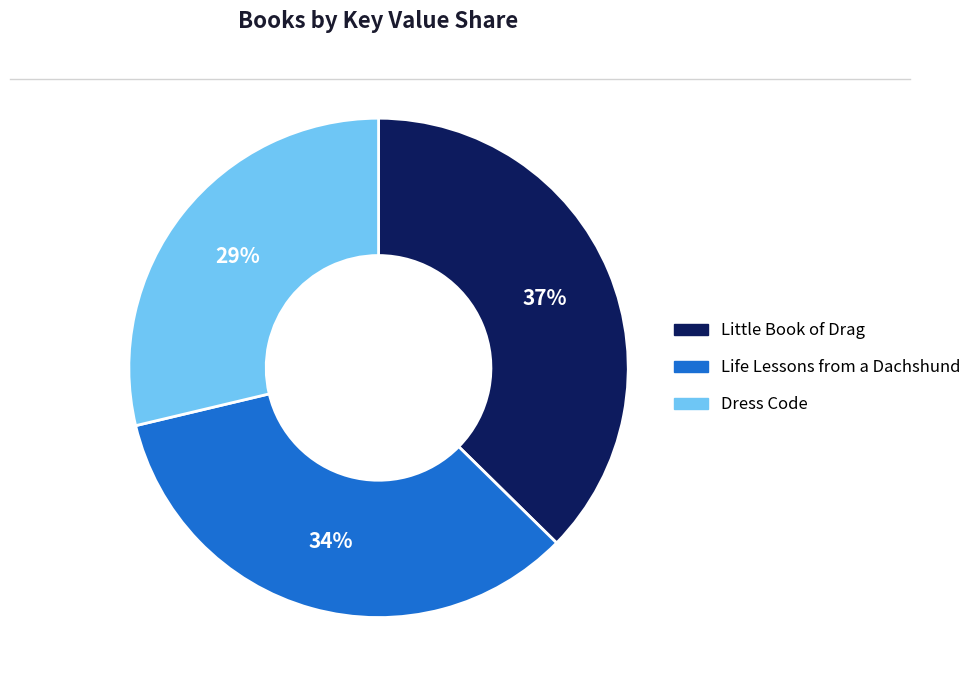

Is there a majority slice in this chart?

No